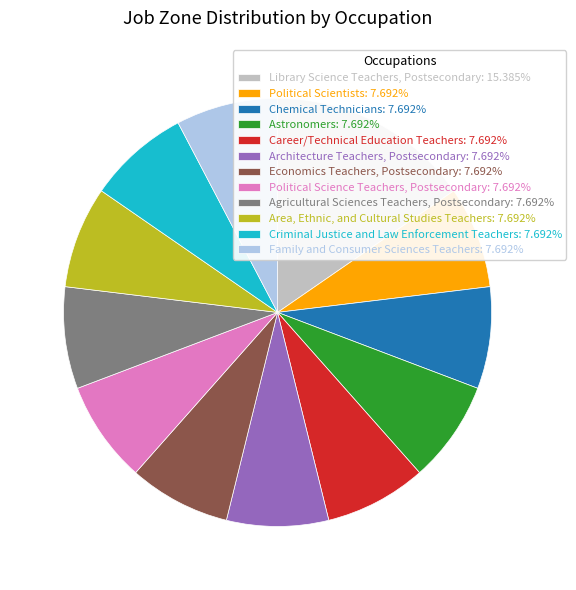

What is the largest slice in the pie chart?

Library Science Teachers, Postsecondary